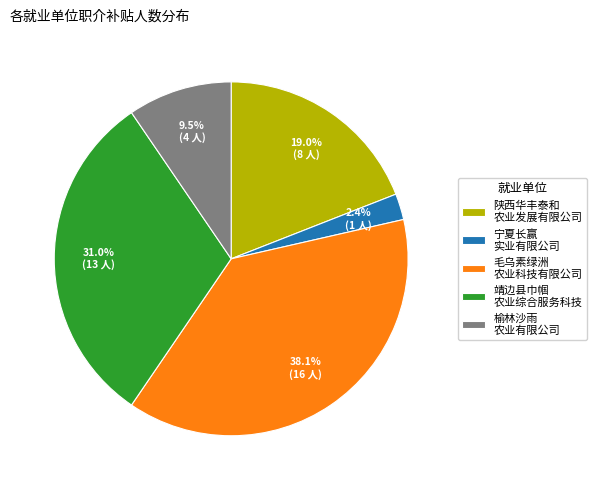

Rank the categories by value from lowest to highest.

宁夏长赢 实业有限公司, 榆林沙雨 农业有限公司, 陕西华丰泰和 农业发展有限公司, 靖边县巾帼 农业综合服务科技, 毛乌素绿洲 农业科技有限公司